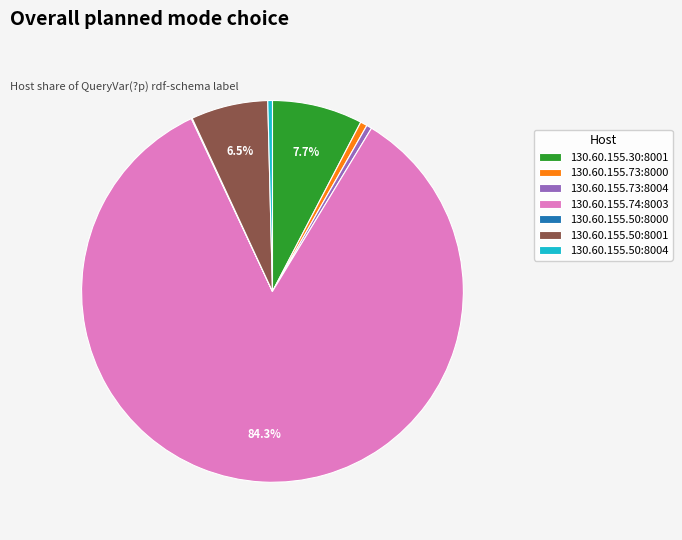

Is there a majority slice in this chart?

Yes